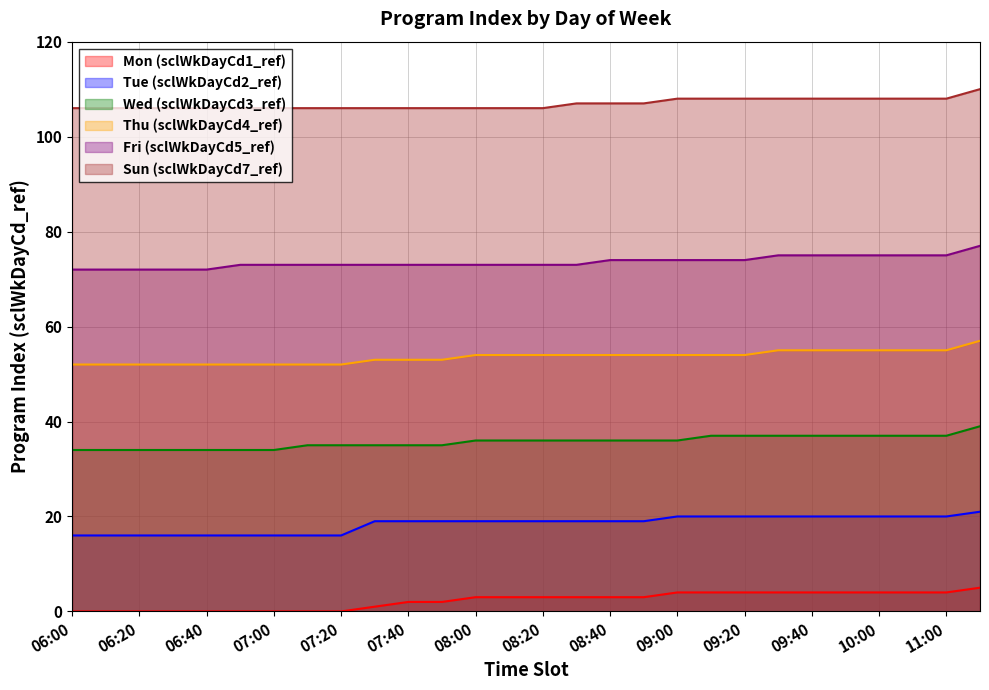

How many data points in Tue (sclWkDayCd2_ref) are less than 19?

9